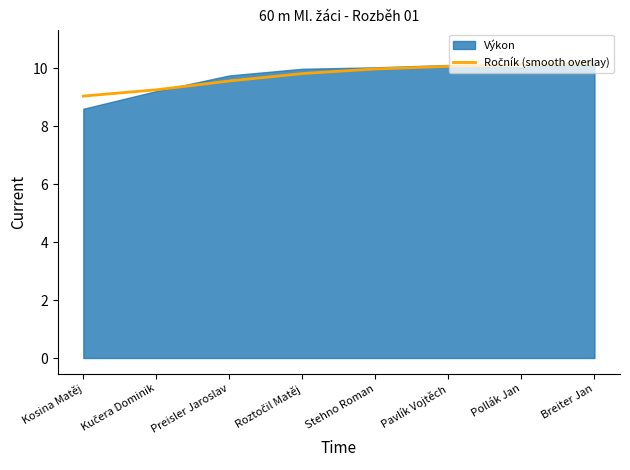

At which category does the chart reach its peak across all series?

Breiter Jan